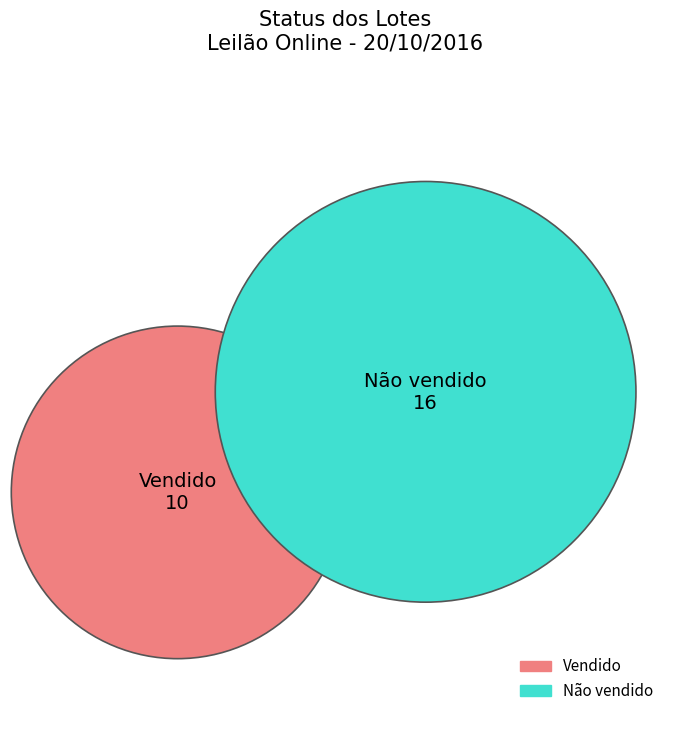

Rank the categories by value from highest to lowest.

Não vendido, Vendido